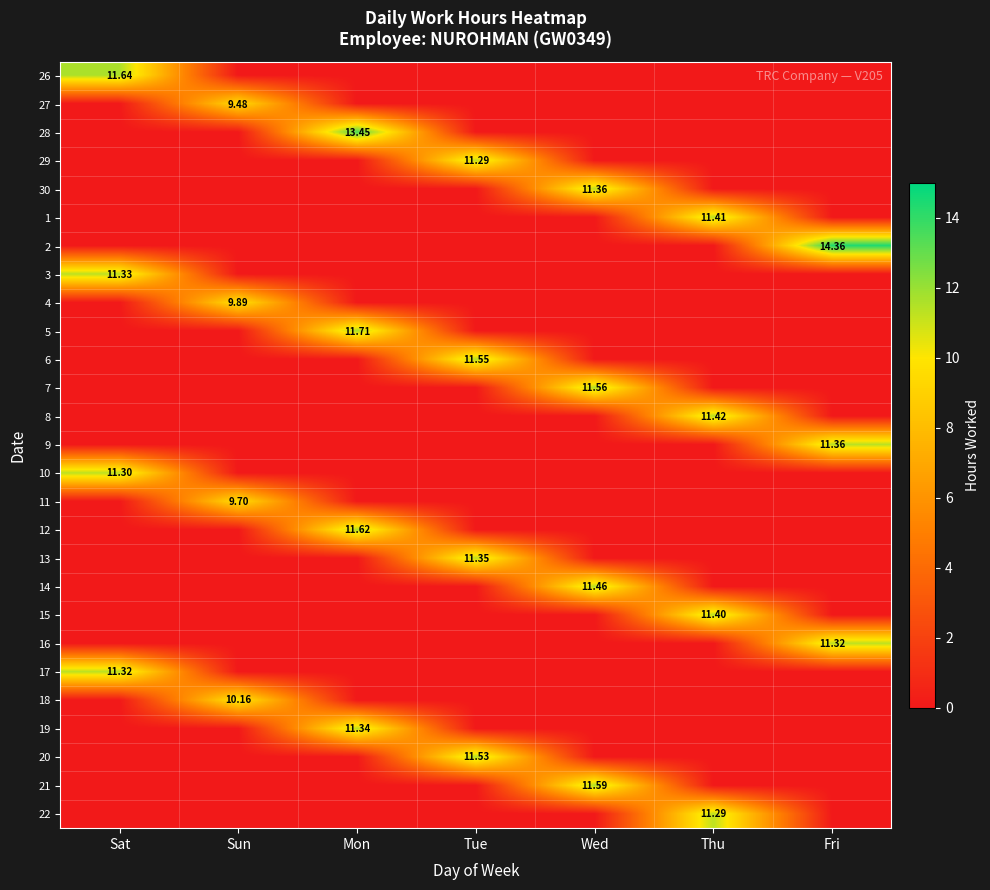

Which has a higher value, Sat or Fri?

Sat